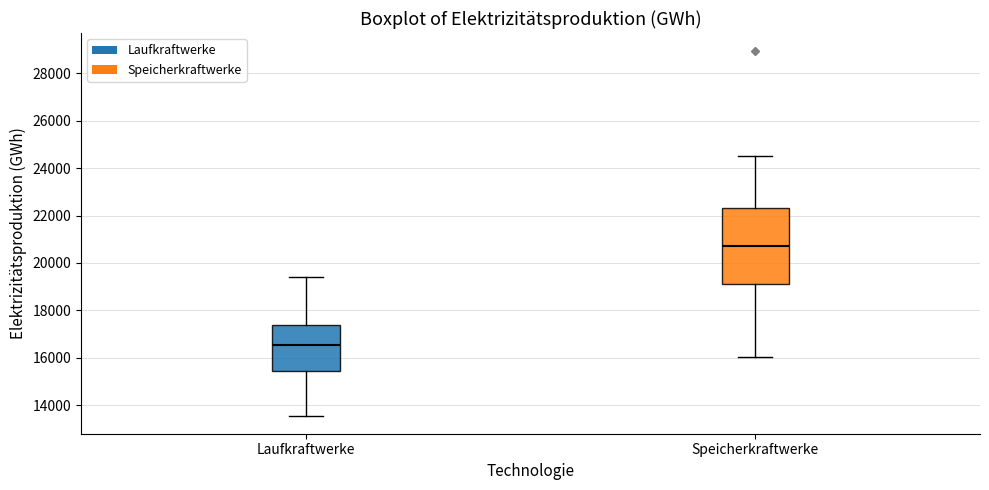

Where is the upper edge of the box for Speicherkraftwerke on the y-axis? The values are not printed on the chart, so give them approximately, as read against the axis.

22400